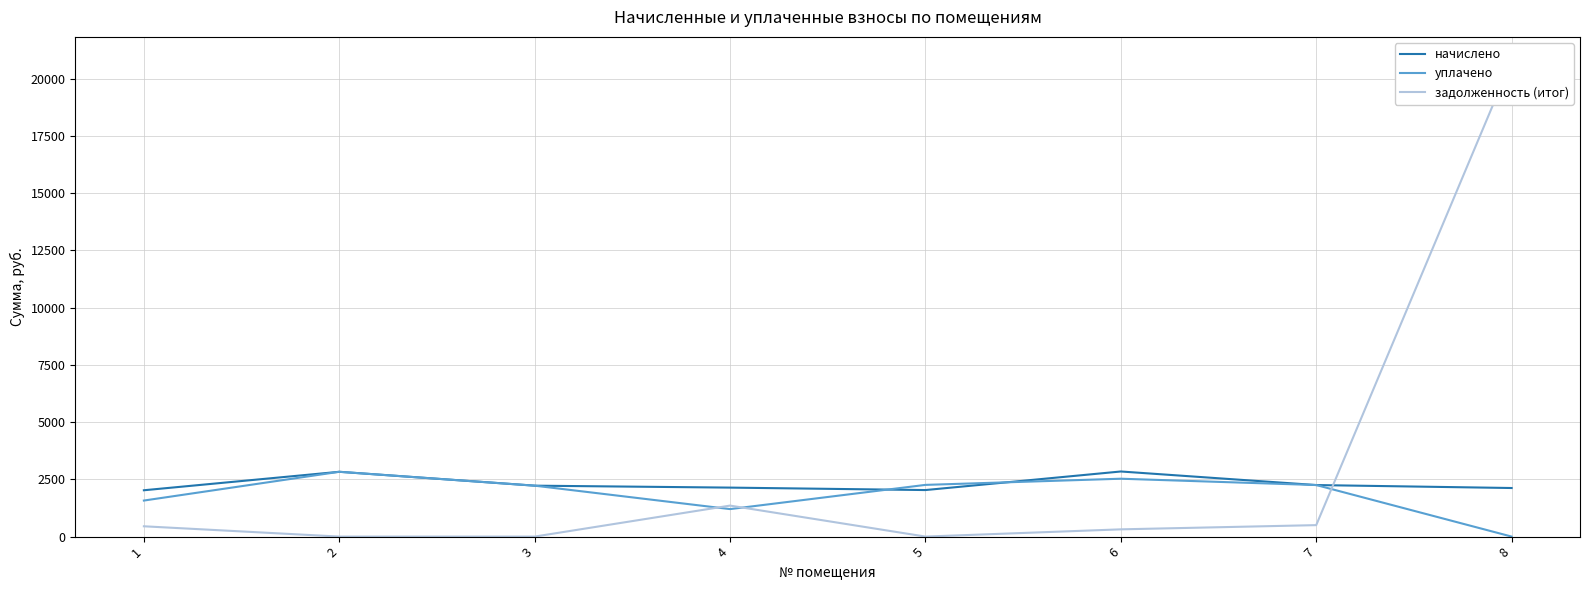

Which label corresponds to the smallest value in the chart?

8